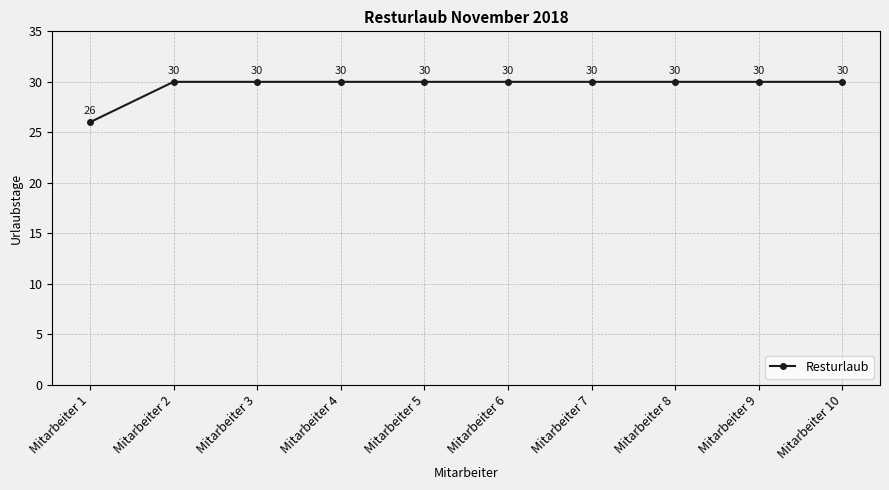

How many series are shown in this chart?

1